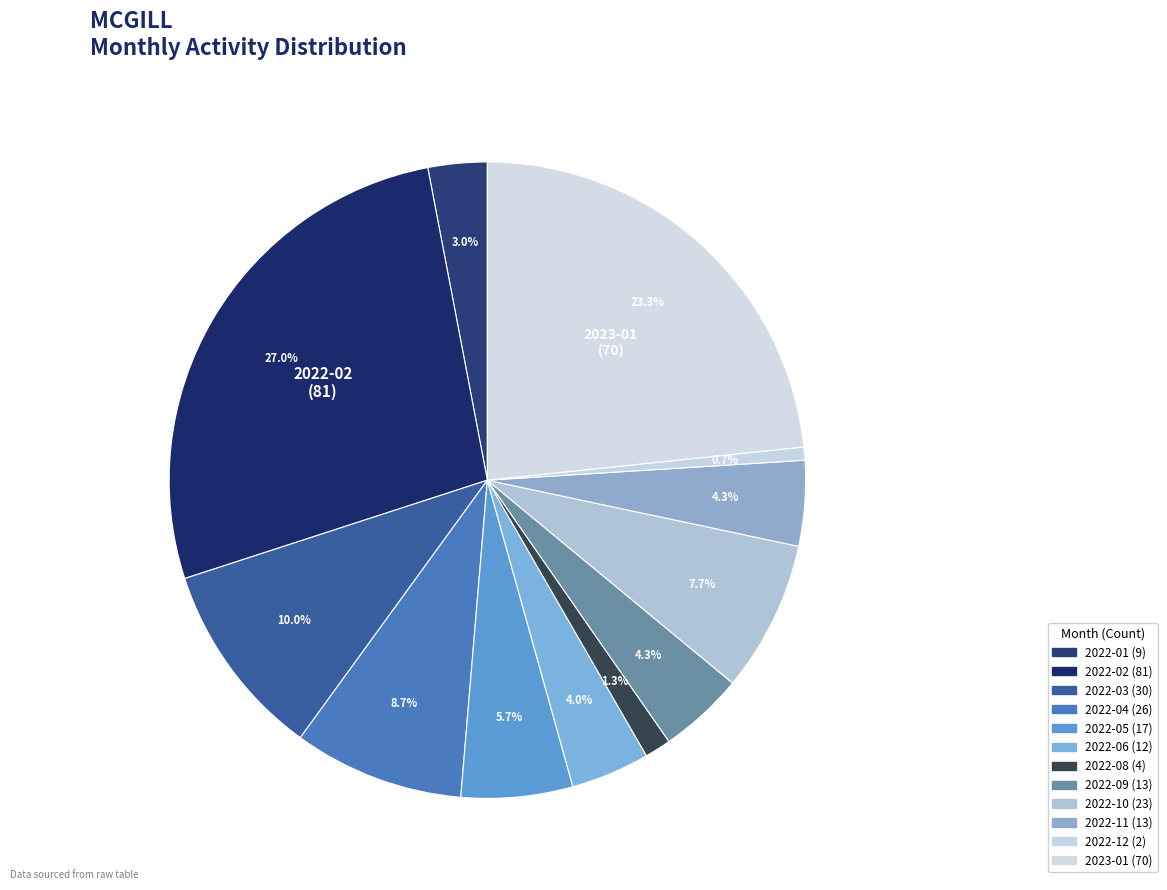

What is the change in value from 2022-02 to 2022-05?

-64